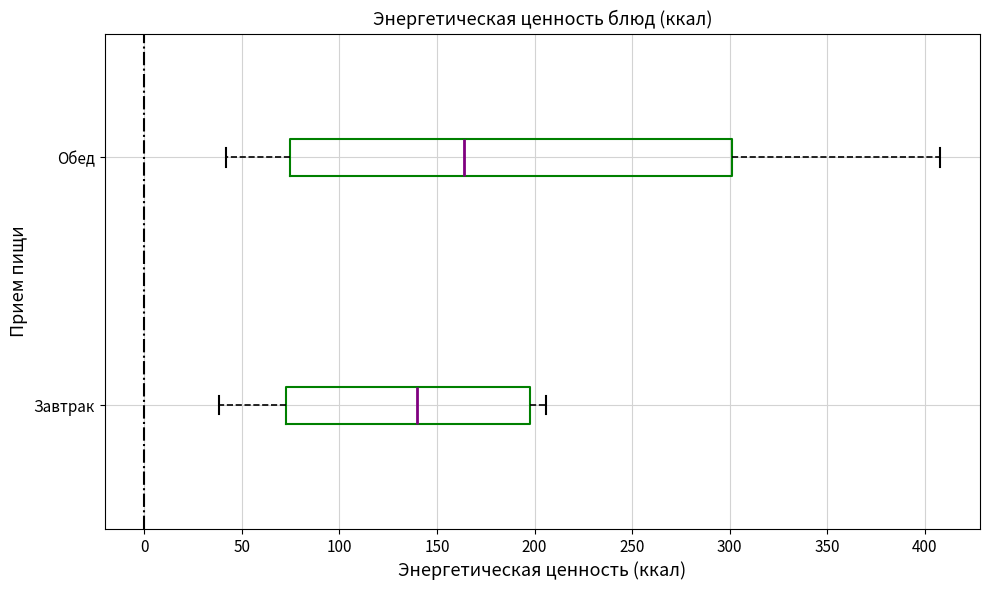

Reading bottom to top, read every box against the x-axis: the position of its median line, the range the box covers, and the ends of its whiskers. The values are not printed on the chart, so give them approximately, as read against the axis.

Завтрак: median 140, box 75 to 200, whiskers 40 to 205
Обед: median 165, box 75 to 300, whiskers 40 to 410